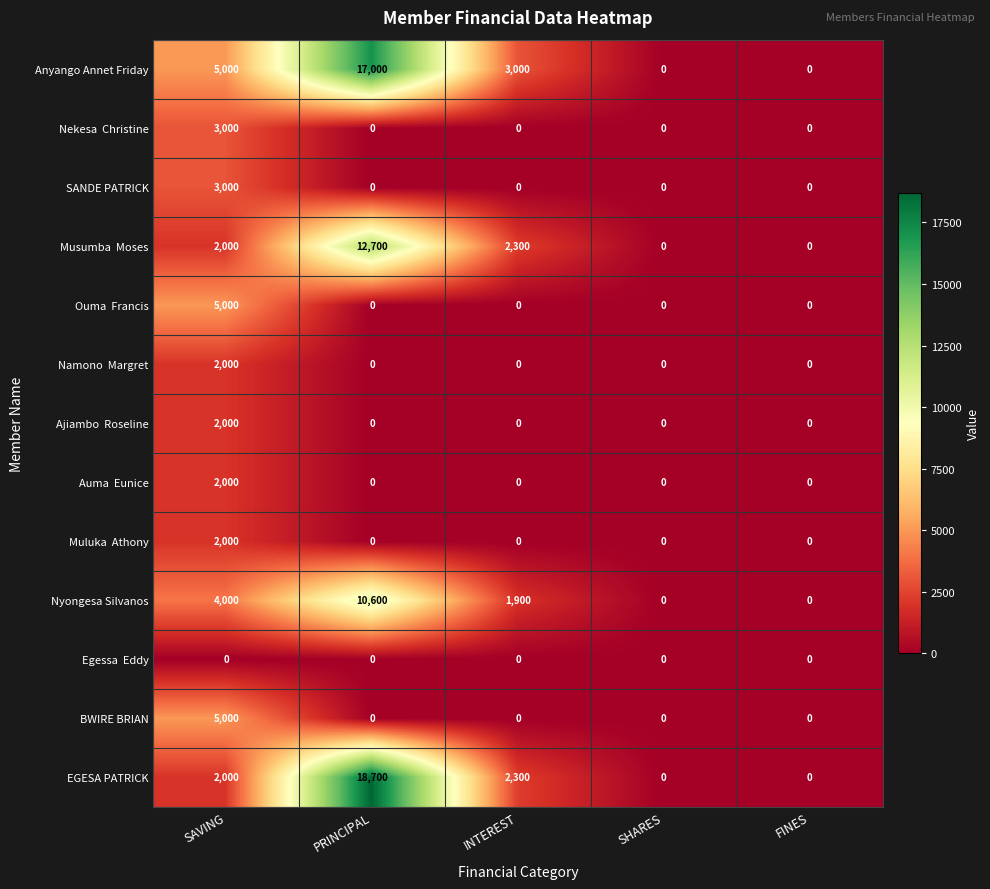

Which series has the largest total across all categories?

Anyango Annet Friday